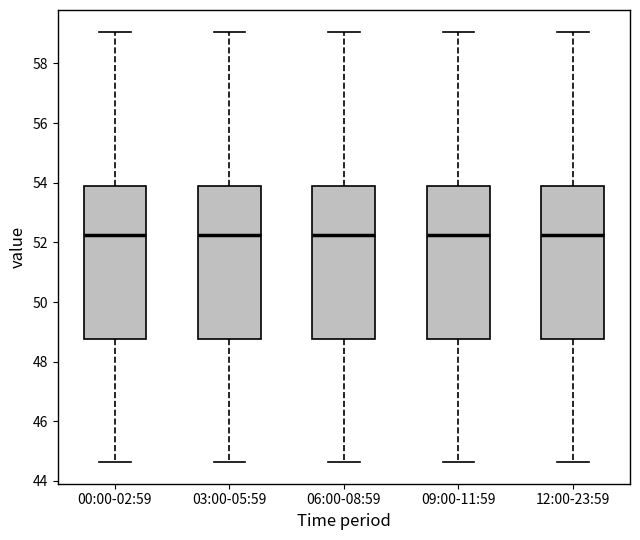

Reading left to right, transcribe this box plot: for each box, give where its median line is, the range the box spans, and where its two whiskers end, as read against the y-axis. The values are not printed on the chart, so give them approximately, as read against the axis.

00:00-02:59: median 52.2, box 48.8 to 53.8, whiskers 44.6 to 59.0
03:00-05:59: median 52.2, box 48.8 to 53.8, whiskers 44.6 to 59.0
06:00-08:59: median 52.2, box 48.8 to 53.8, whiskers 44.6 to 59.0
09:00-11:59: median 52.2, box 48.8 to 53.8, whiskers 44.6 to 59.0
12:00-23:59: median 52.2, box 48.8 to 53.8, whiskers 44.6 to 59.0